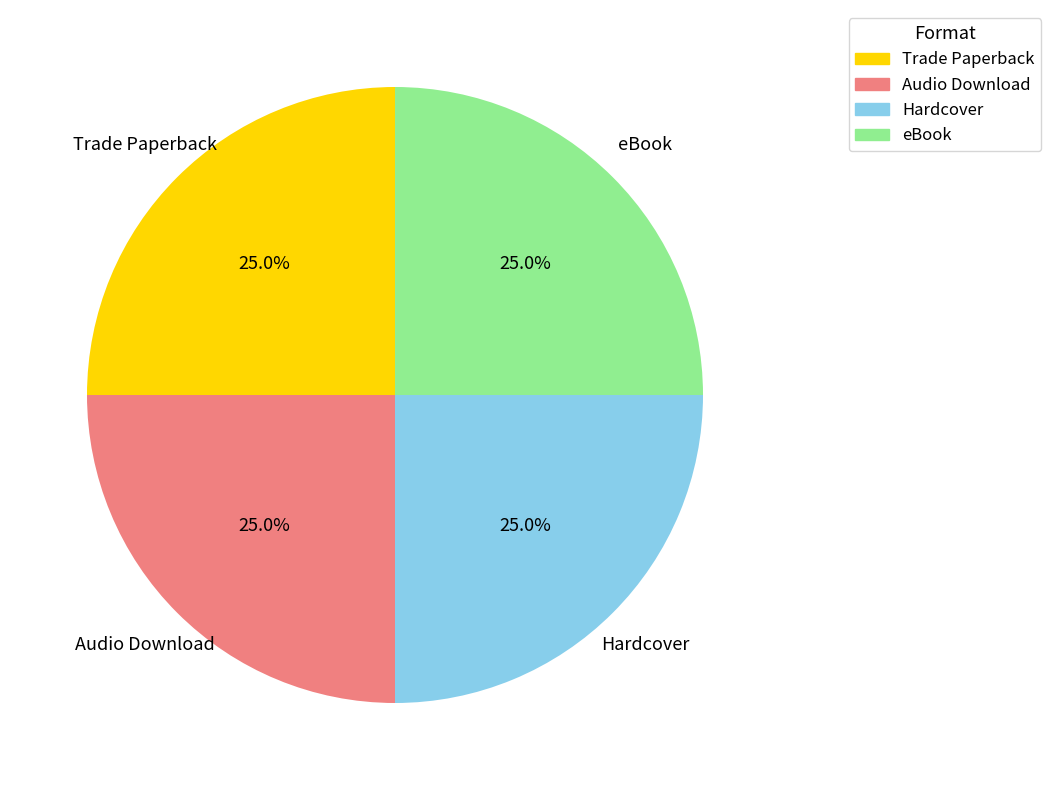

Does eBook account for over 50% of the chart?

No